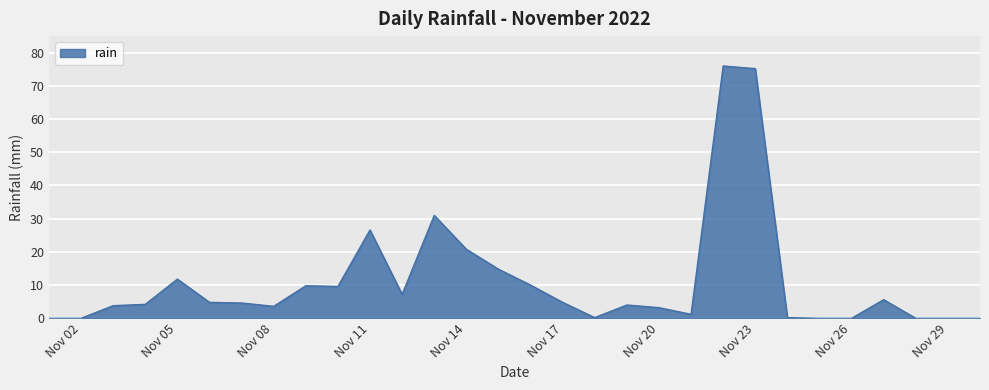

What is the difference between the maximum and minimum values?

76.0